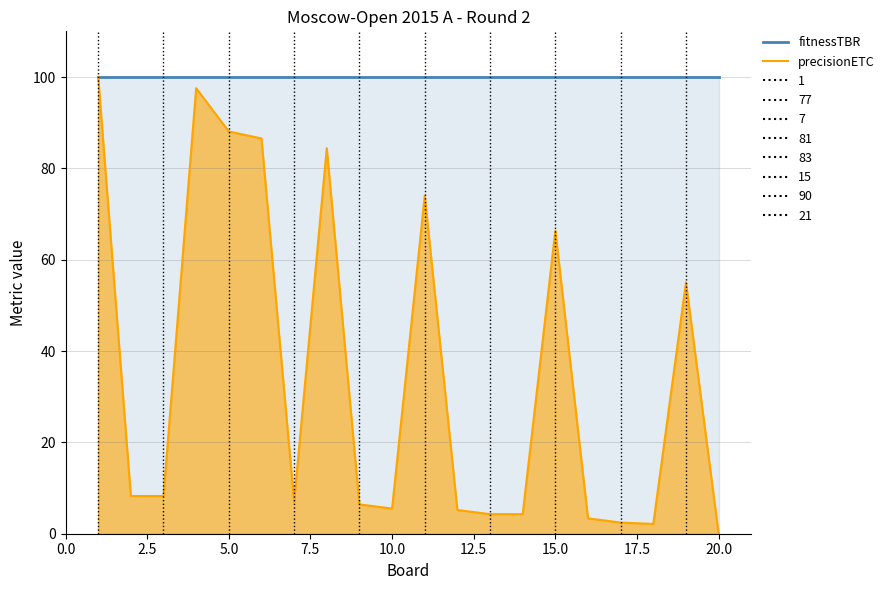

At which label does precisionETC reach its minimum?

20.0